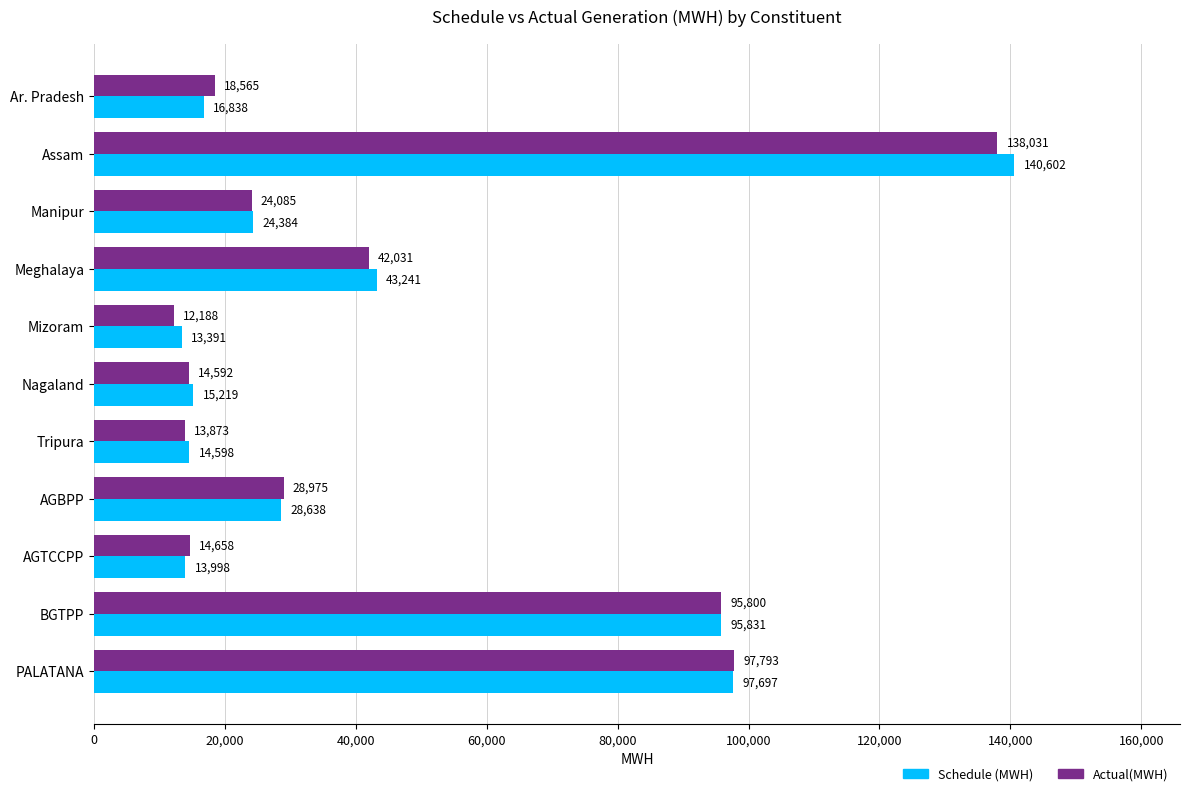

What is the difference between the maximum and minimum values in the Actual(MWH) series?

125843.5